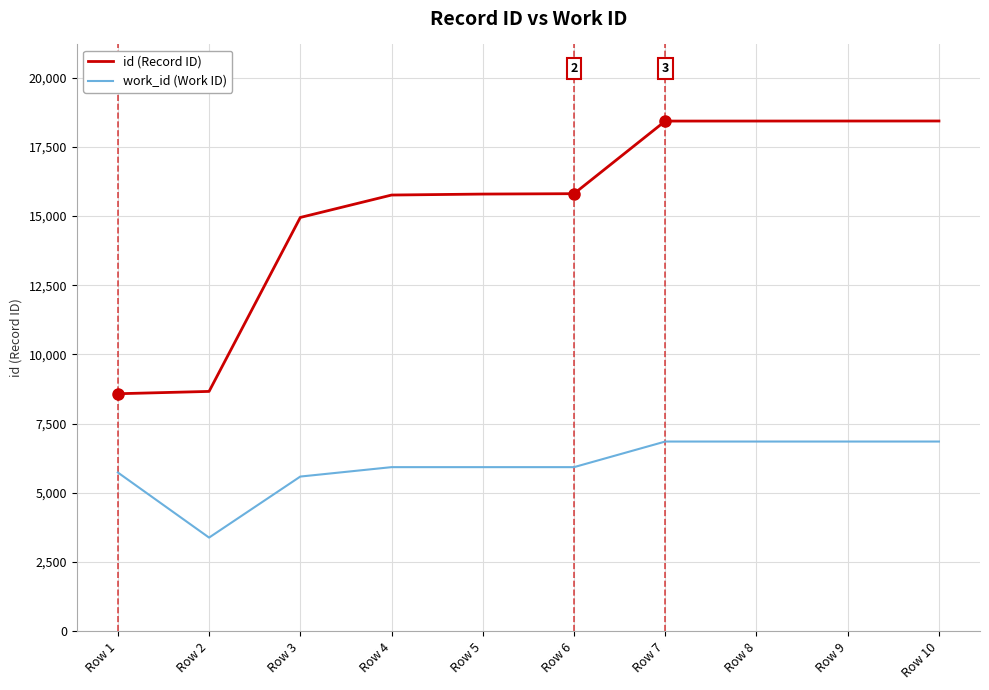

True or false: id (Record ID) and work_id (Work ID) cross at least once.

False